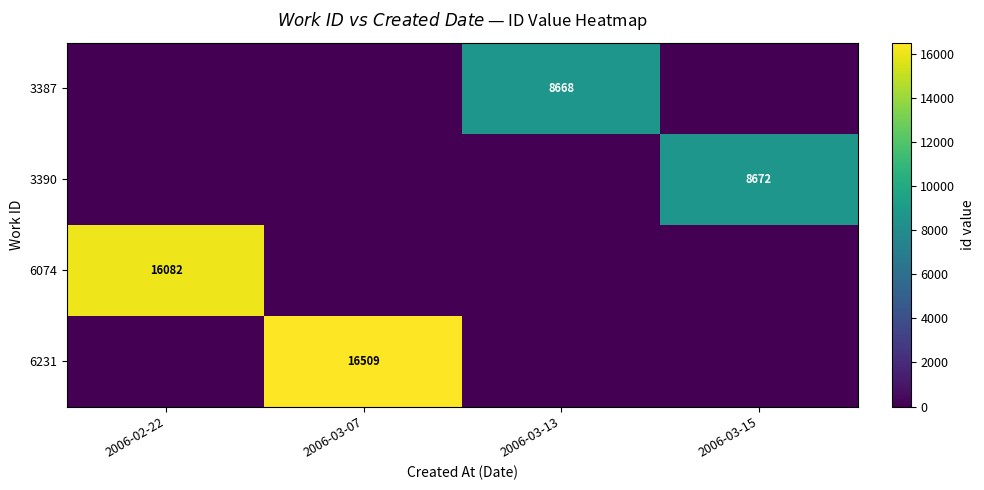

At how many categories does at least one series exceed 10361?

2